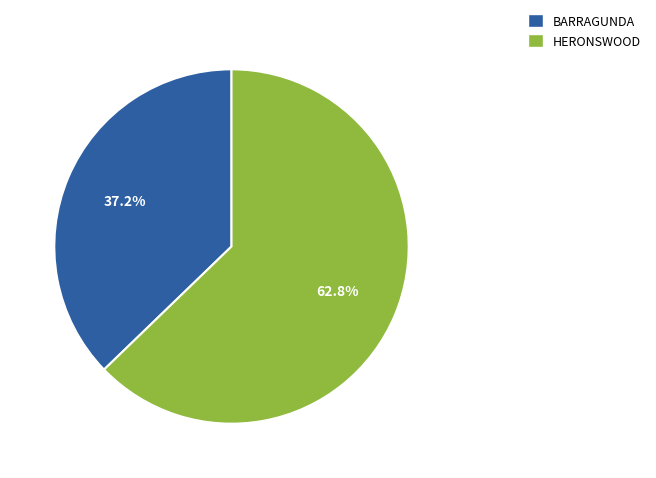

Which category accounts for the majority?

HERONSWOOD